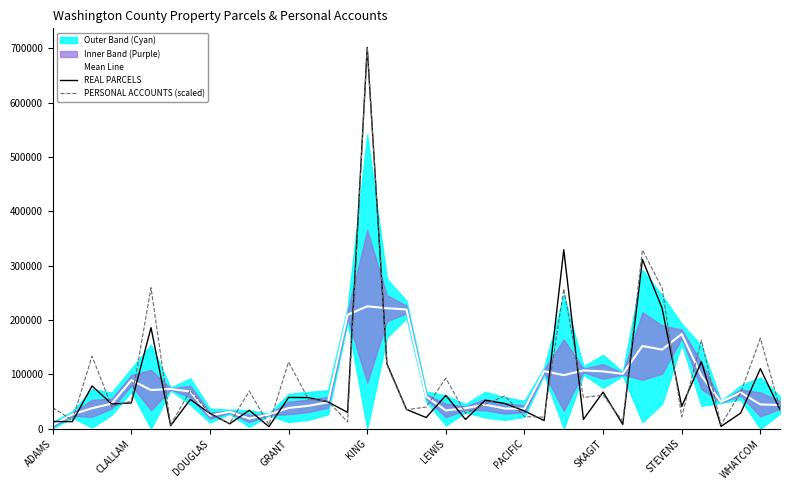

List the series in order of their peak value, lowest first.

Mean Line, REAL PARCELS, PERSONAL ACCOUNTS (scaled)